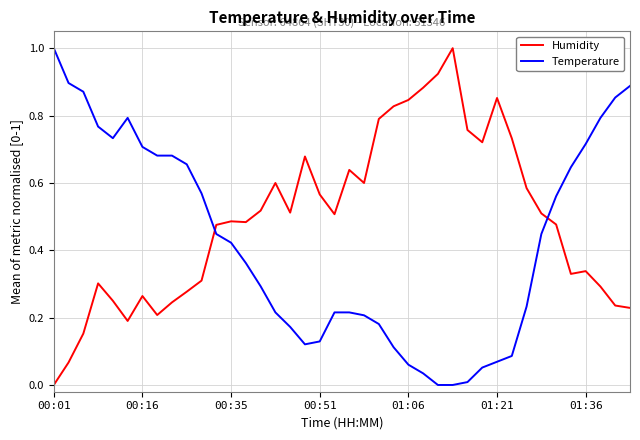

What is the maximum value for Humidity?

1.0